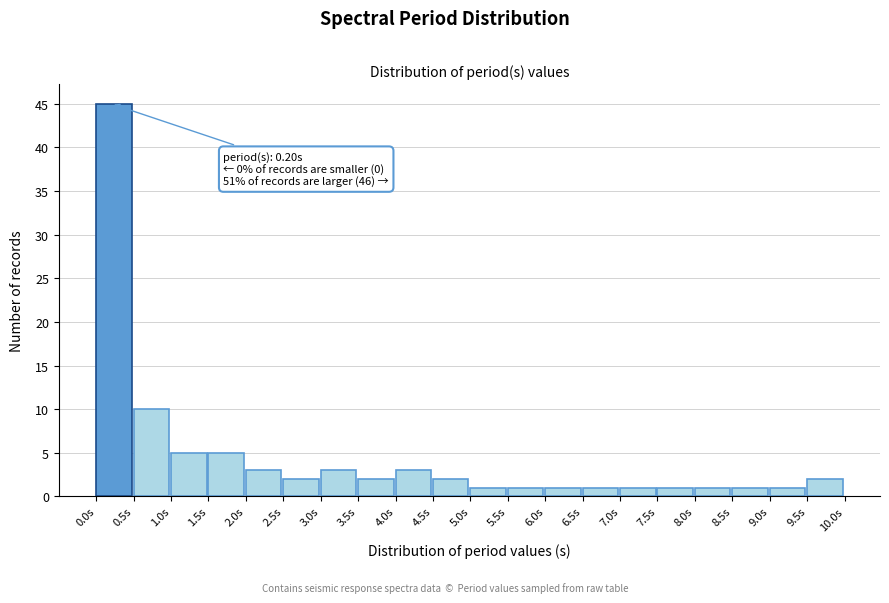

Over which range of the x-axis is the bar tallest?

0.0 to 0.5